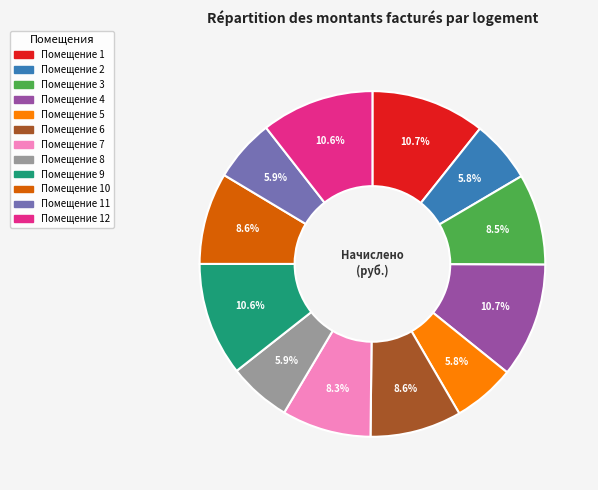

How many slices are in this pie chart?

12